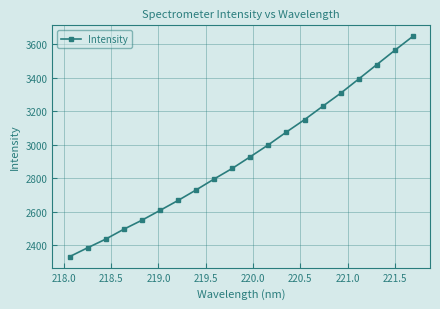

What is the value of the 11th point from the left?

2929.0